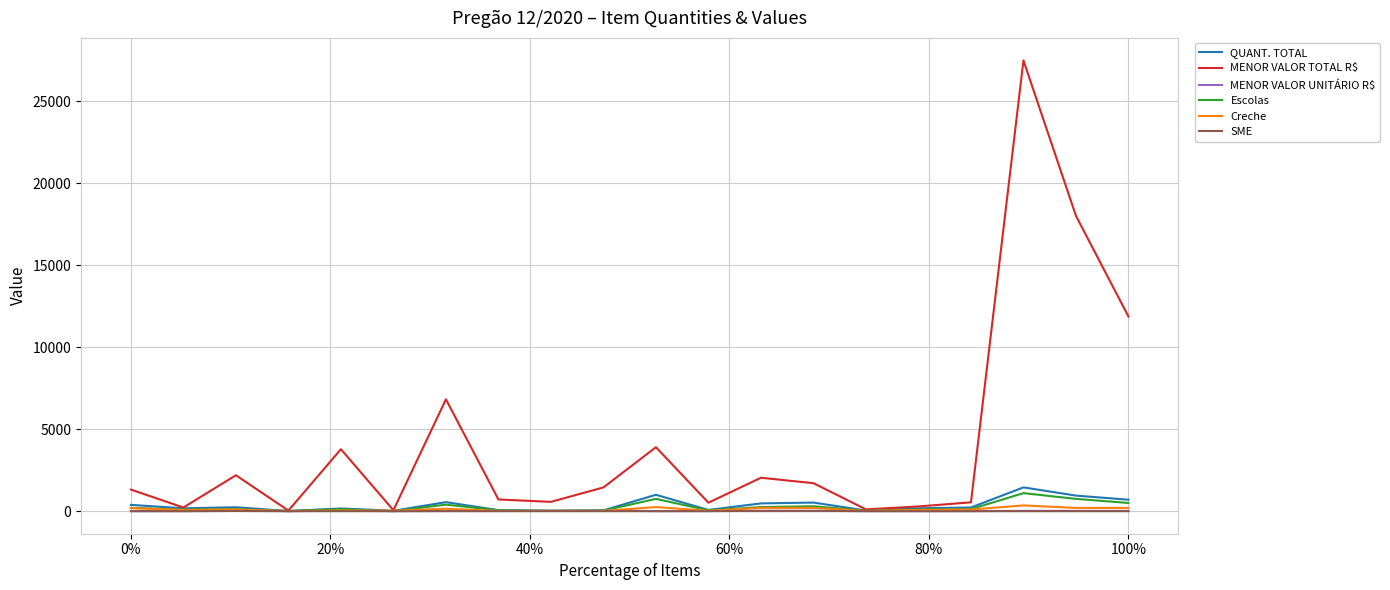

Which series has the largest total across all categories?

MENOR VALOR TOTAL R$